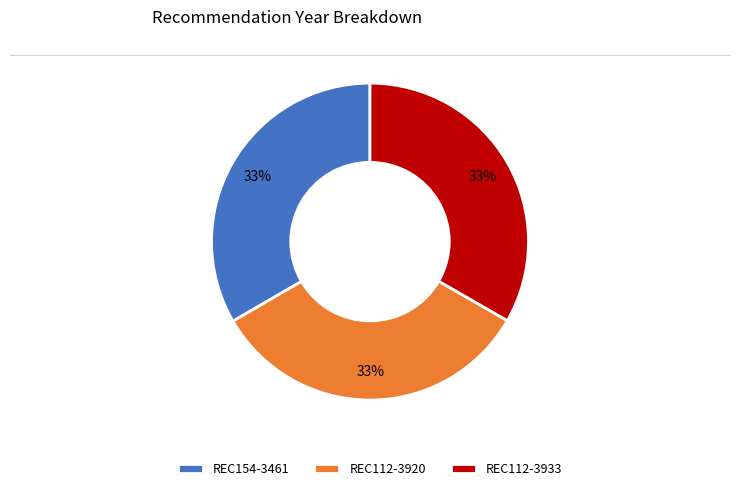

Is REC154-3461 the majority of the pie?

No